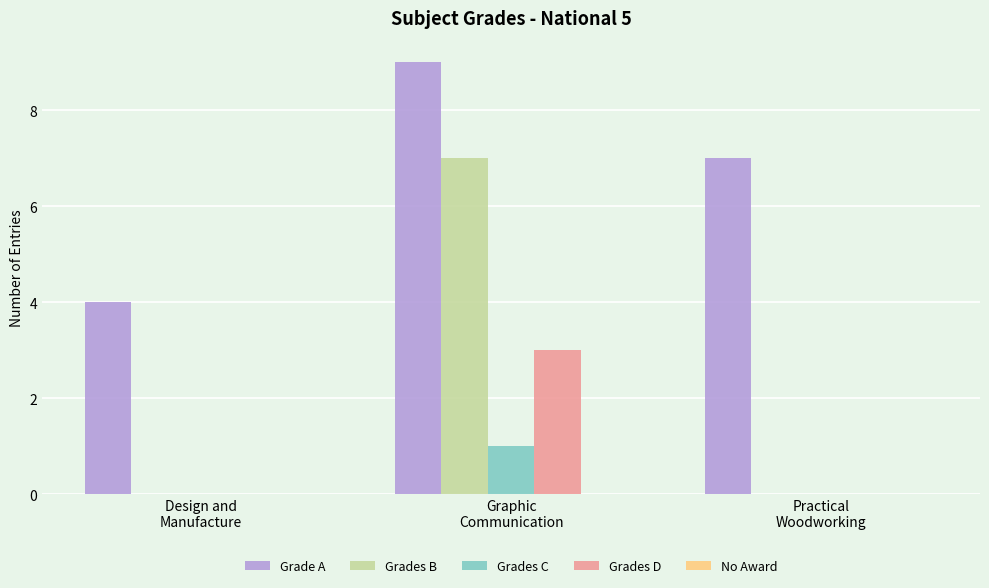

Which series has the largest total across all categories?

Grade A